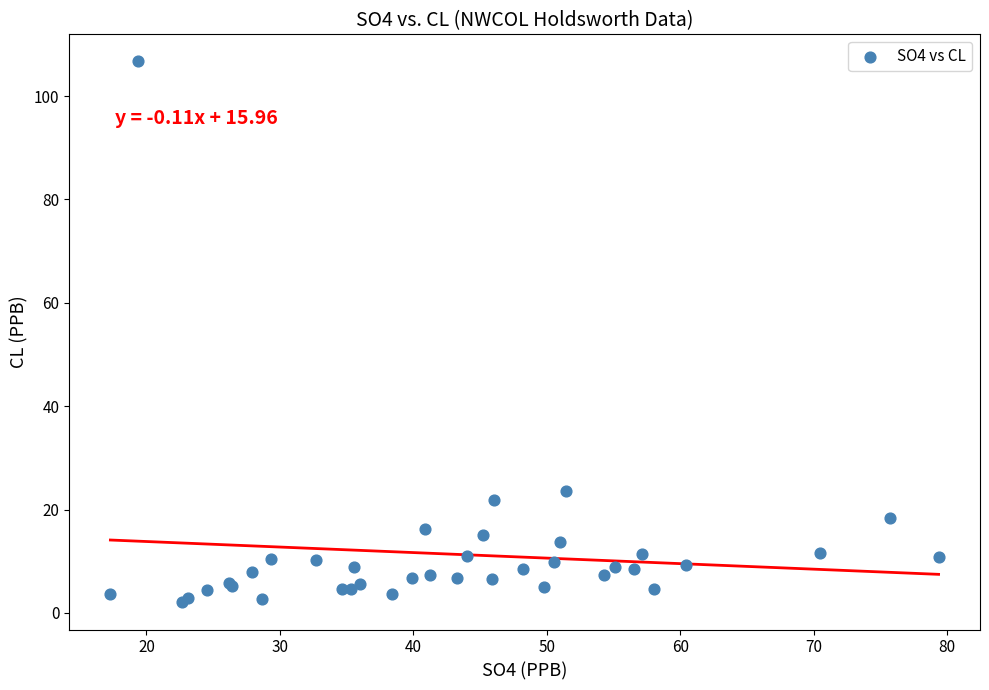

What Y value in the scatter plot is closest to 54?

23.5